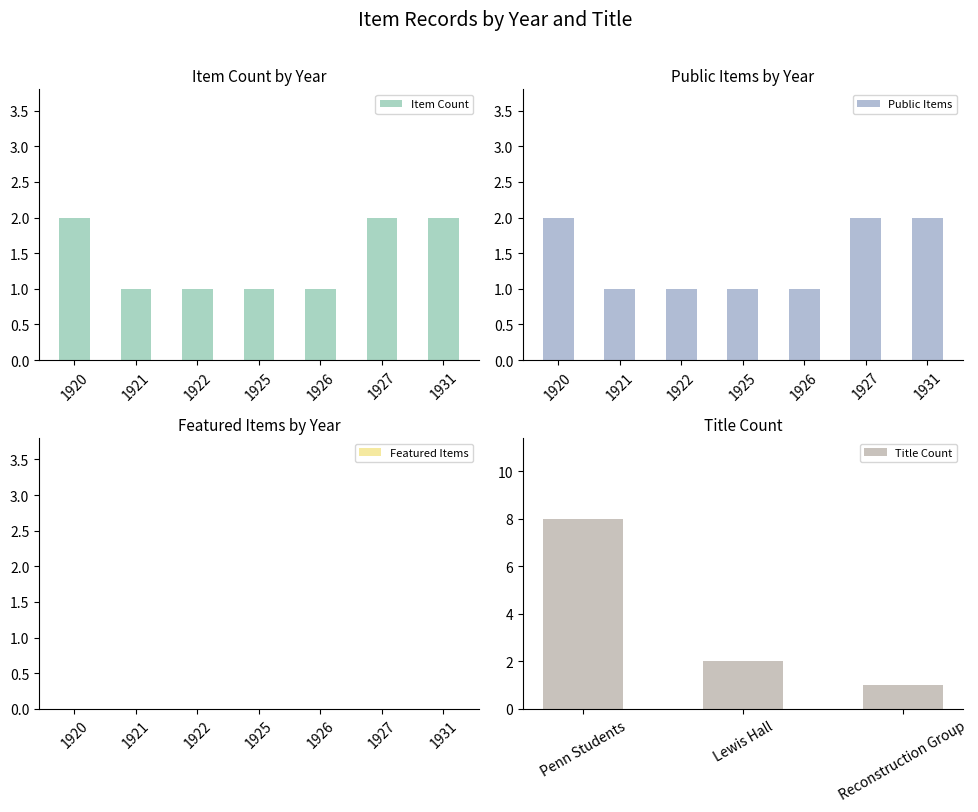

Where is Public Items nearest to the value 1?

1921